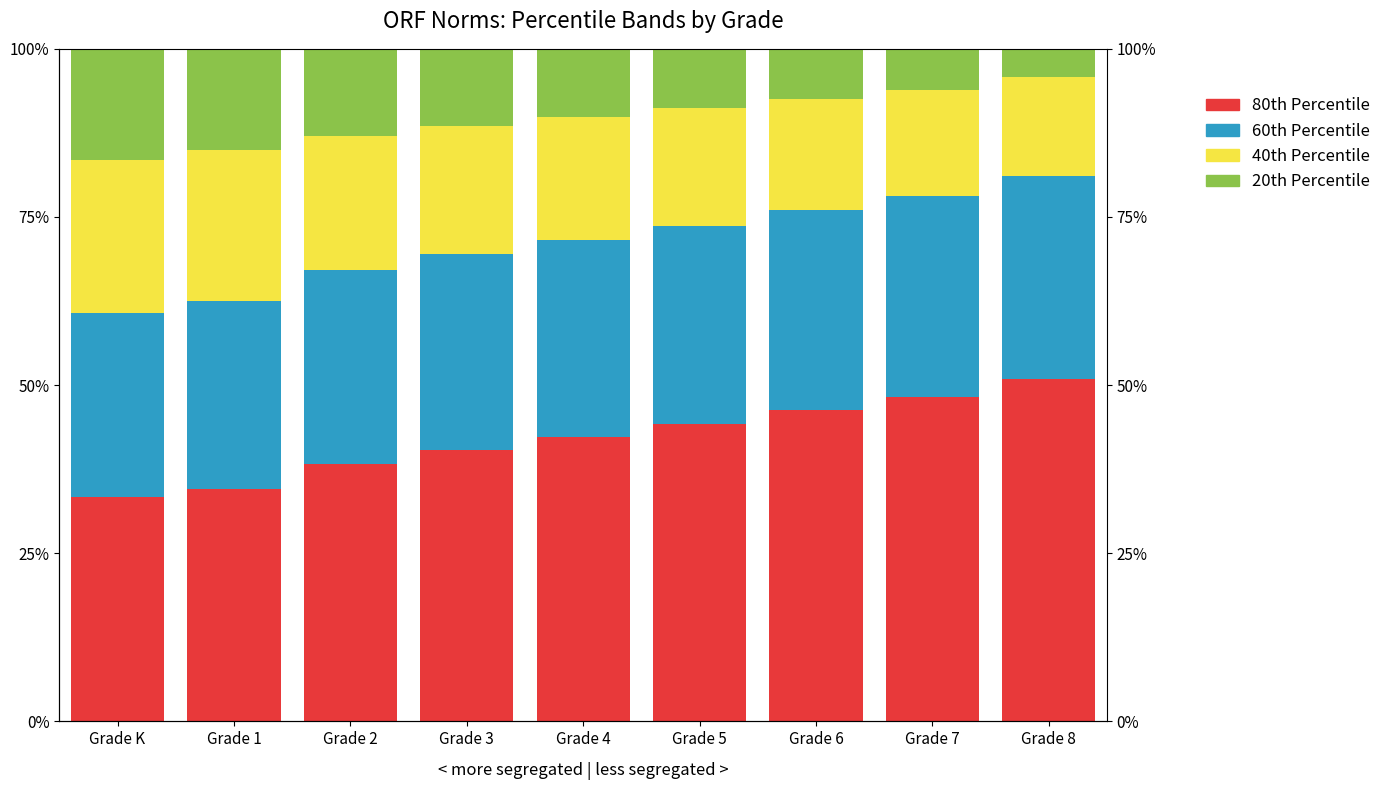

At Grade 7, list the series in order from largest to smallest.

80th Percentile, 60th Percentile, 40th Percentile, 20th Percentile